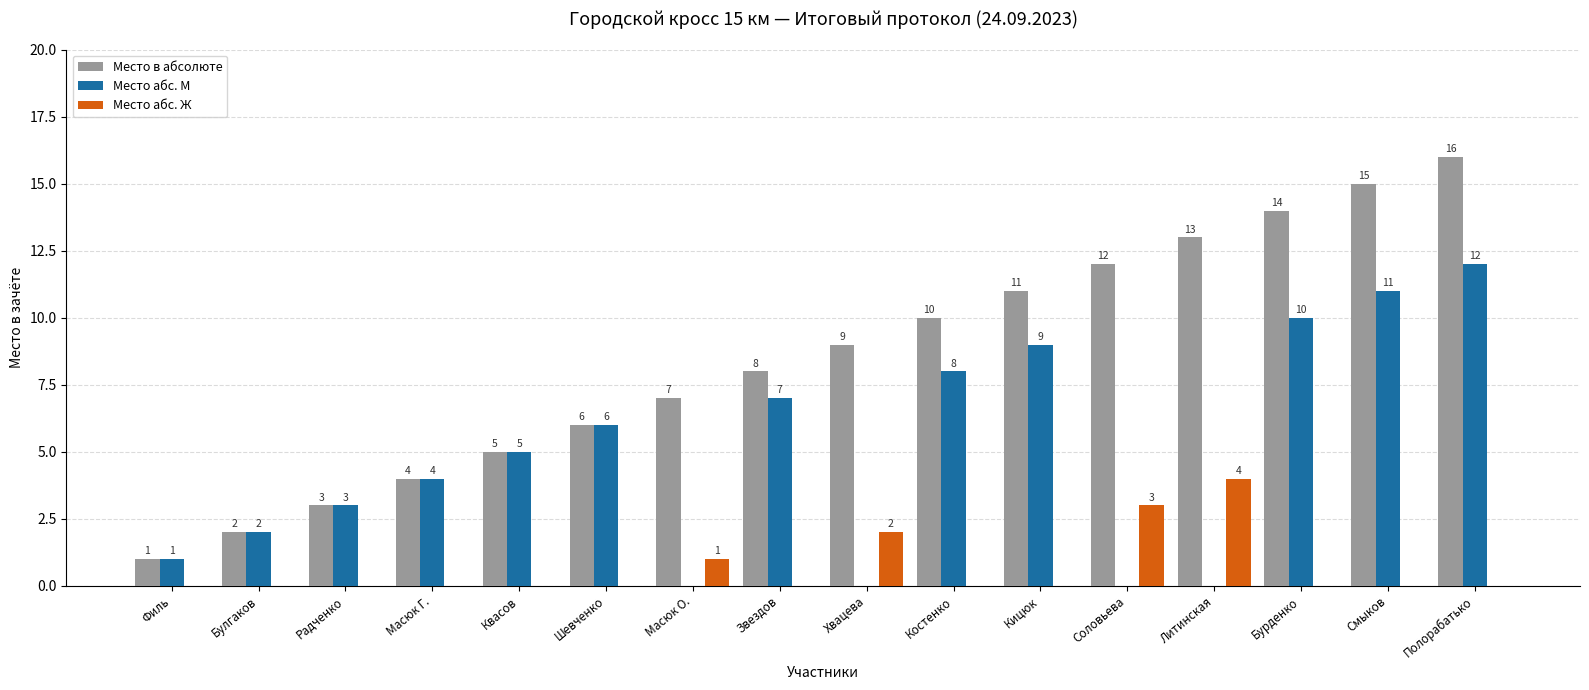

The value of Место абс. М at Радченко is 5. True or false?

False